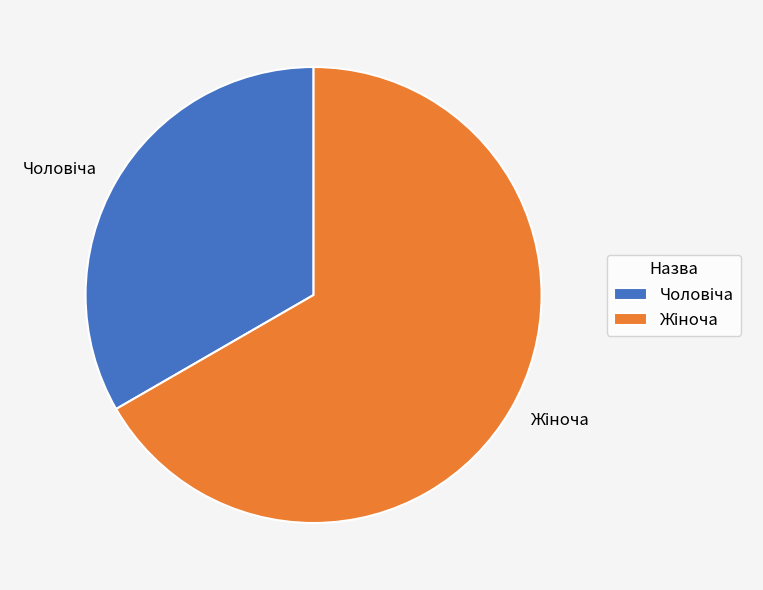

Is there any slice that represents more than half of the pie?

Yes